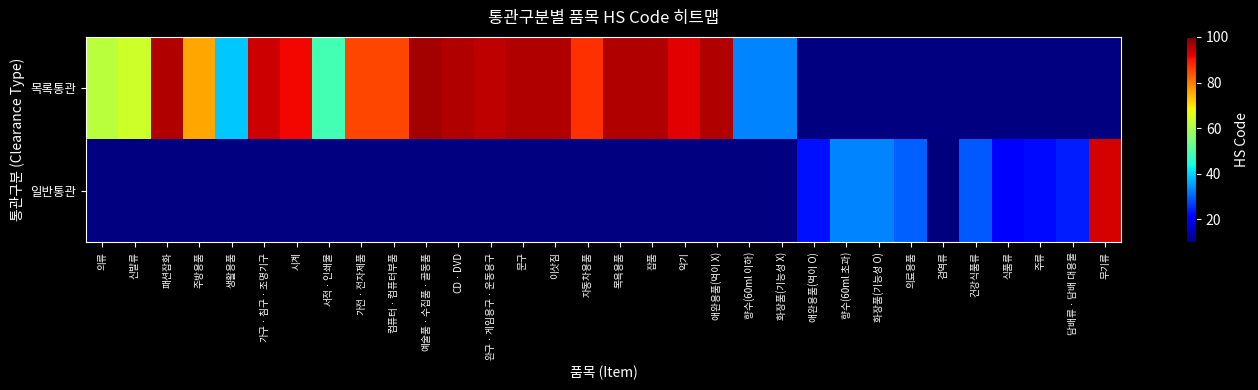

List the series in order of their overall mean, lowest first.

목록통관, 일반통관